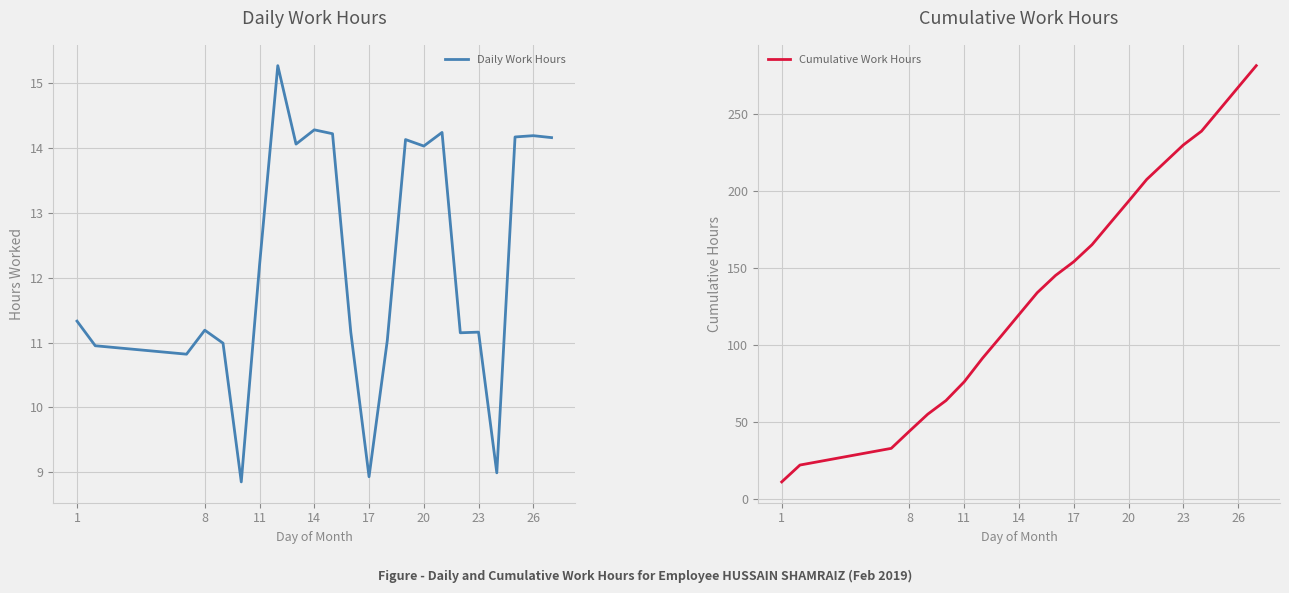

Which series has the widest spread of values?

Cumulative Work Hours